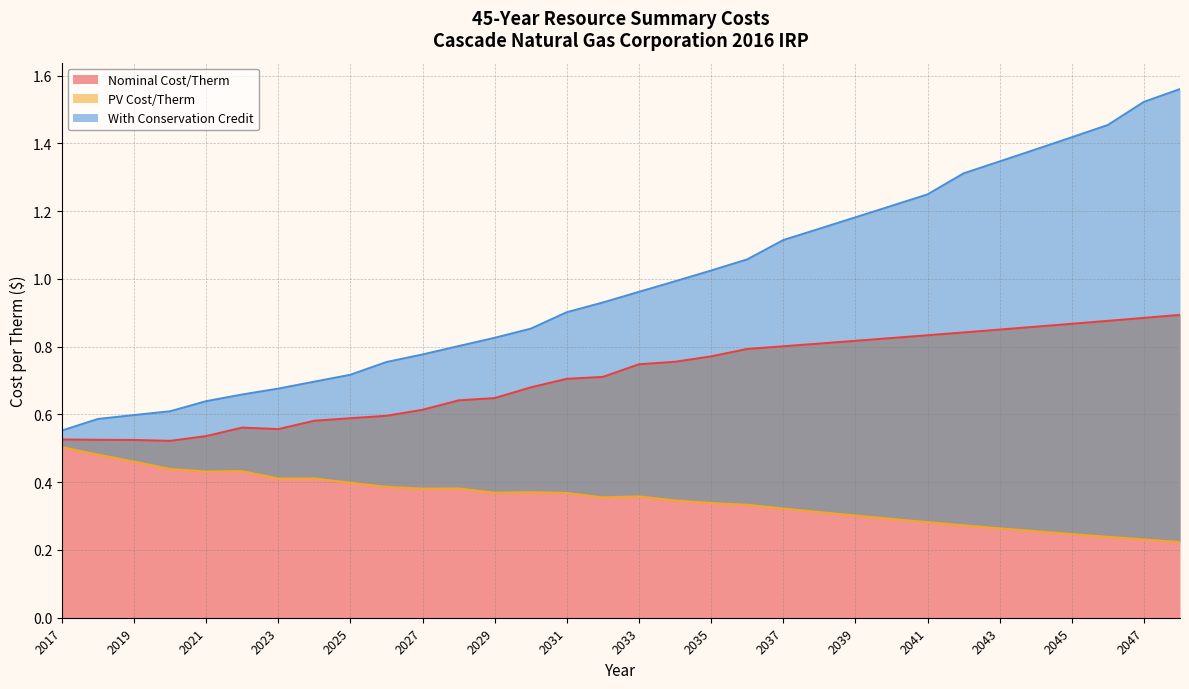

Rank the series by their maximum value, from highest to lowest.

With Conservation Credit, Nominal Cost/Therm, PV Cost/Therm